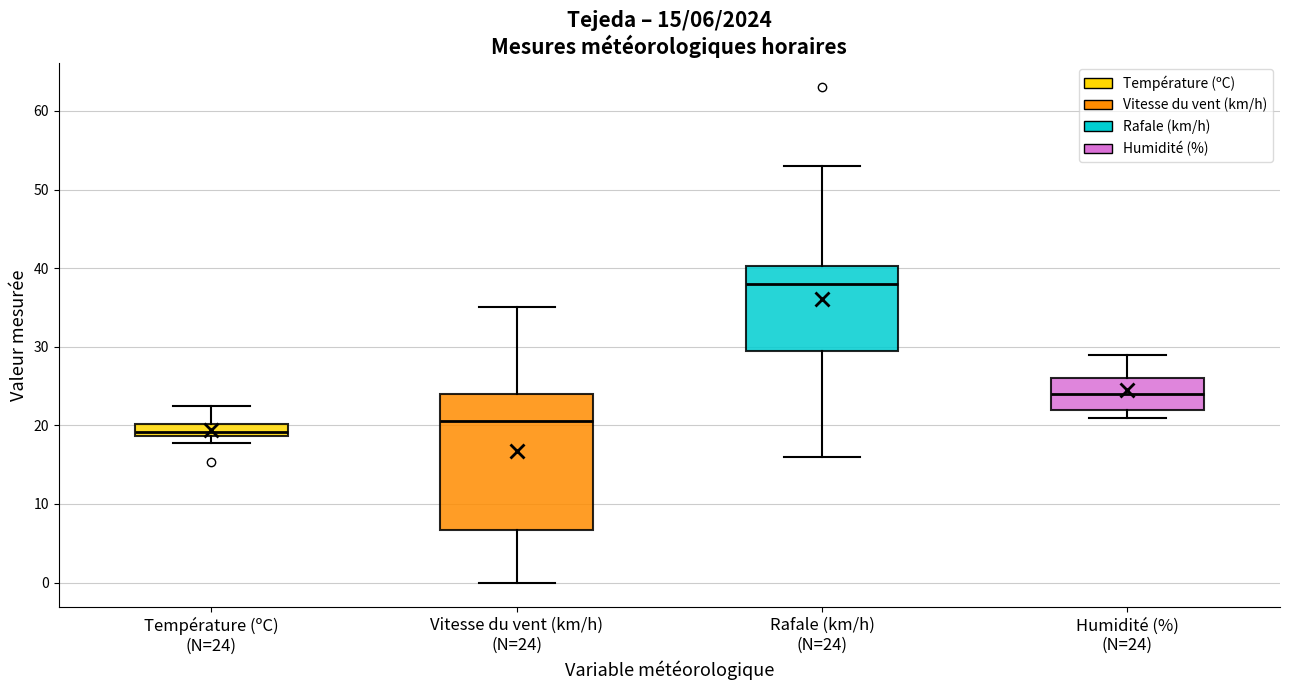

Comparing the boxes themselves (not the whiskers), which one is the tallest?

Vitesse du vent (km/h) (N=24)